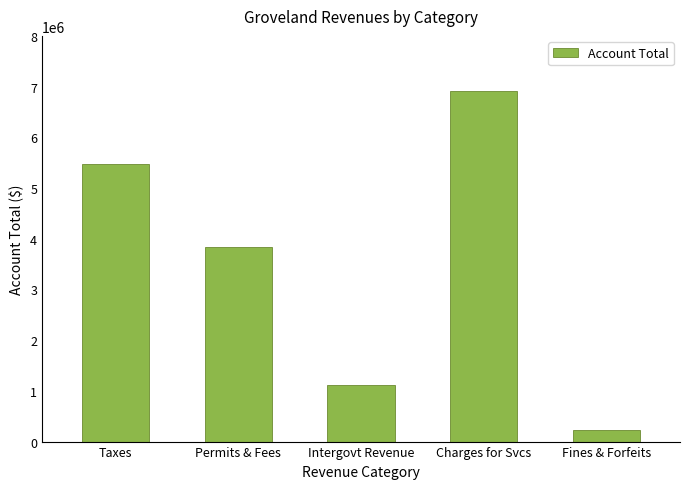

Count the number of data series in this chart.

1